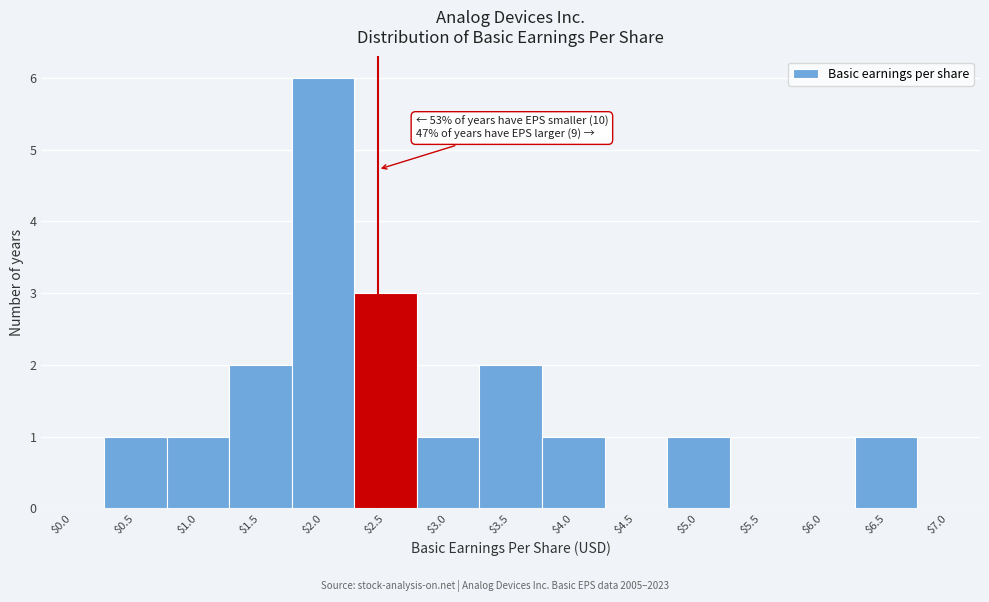

What is the maximum value shown in the chart?

6